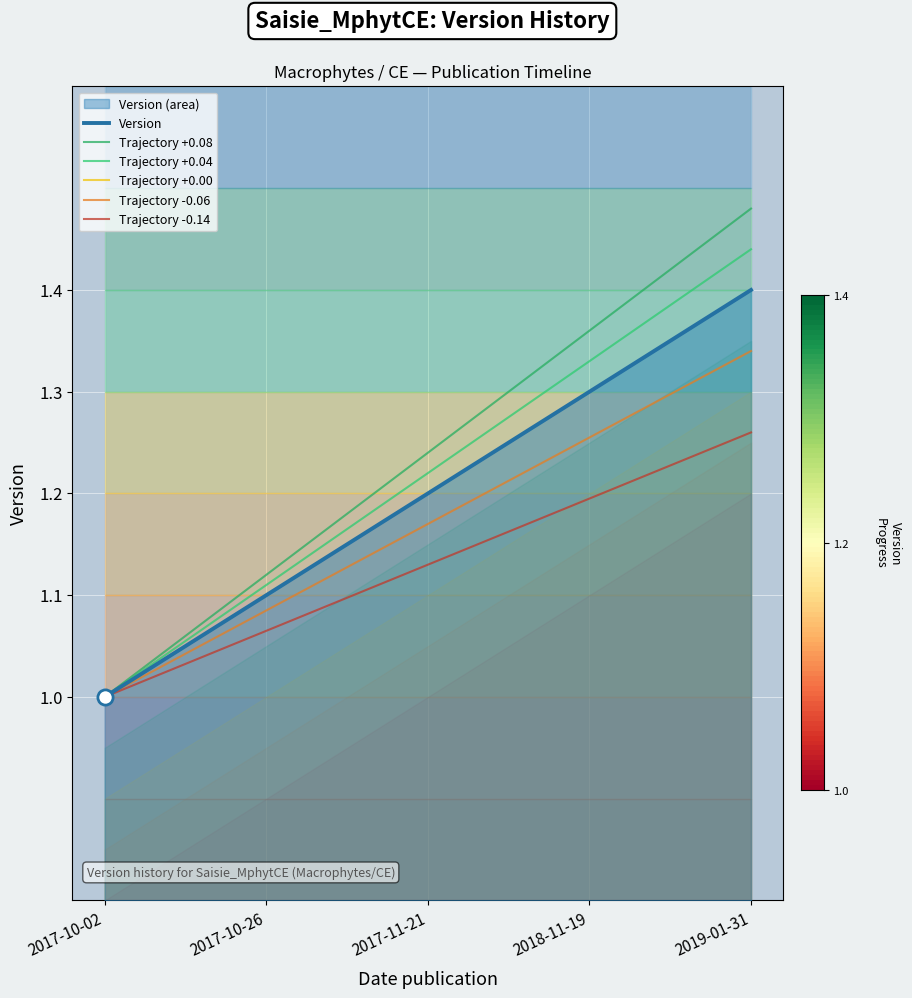

Which series reaches the minimum Y coordinate?

Version